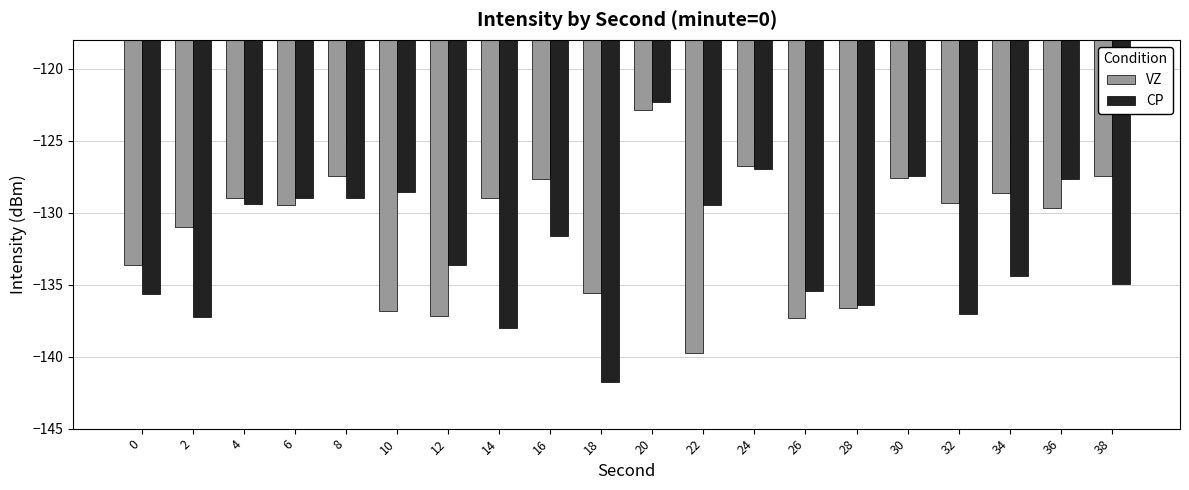

What is the spread (max minus min) of values at 18?

6.2